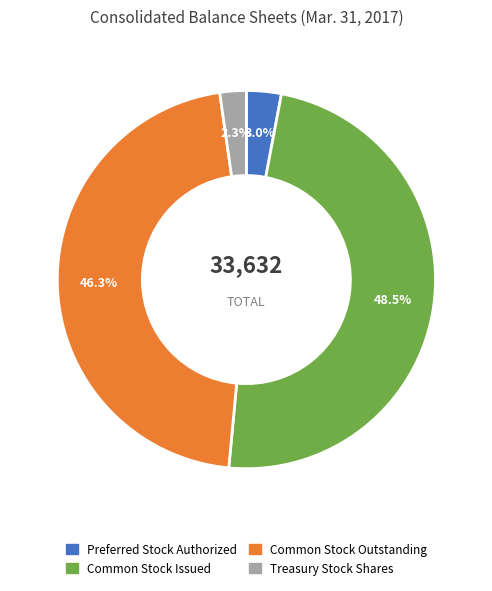

Rank the categories by value from highest to lowest.

Common Stock Issued, Common Stock Outstanding, Preferred Stock Authorized, Treasury Stock Shares